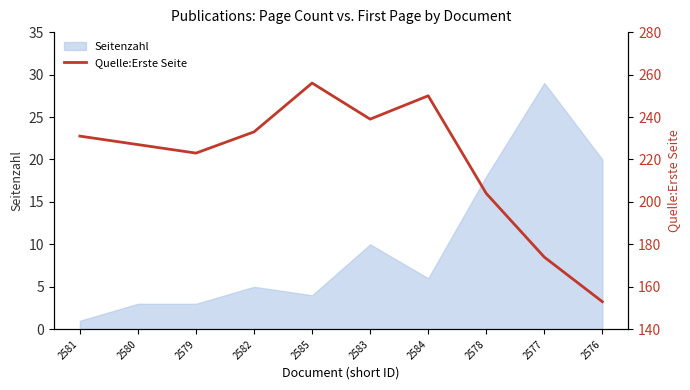

At which label does Seitenzahl reach its peak?

2577